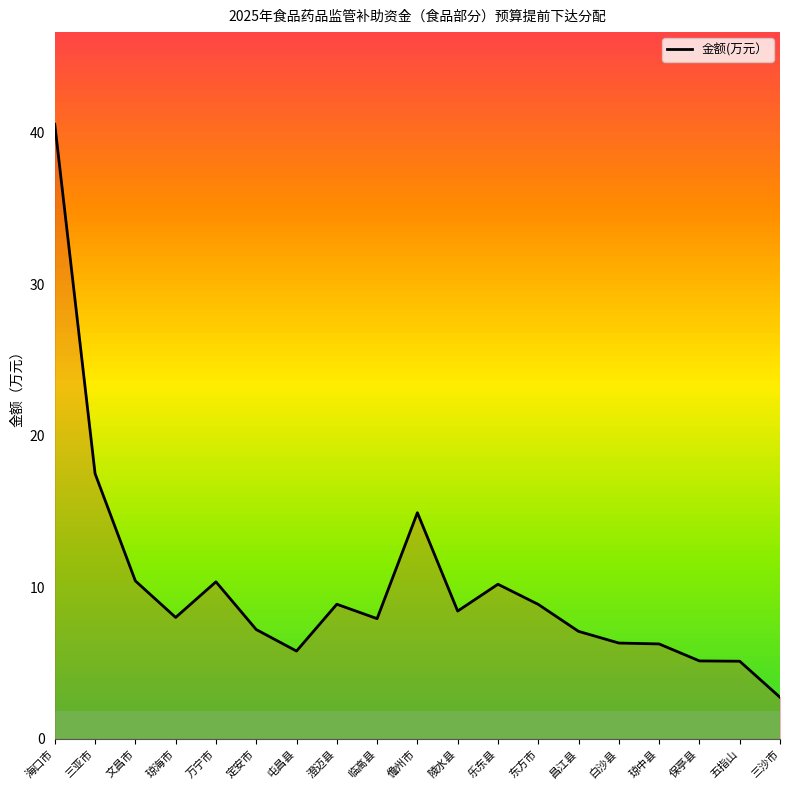

The chart shows a value of 30.6 at 三亚市. True or false?

False